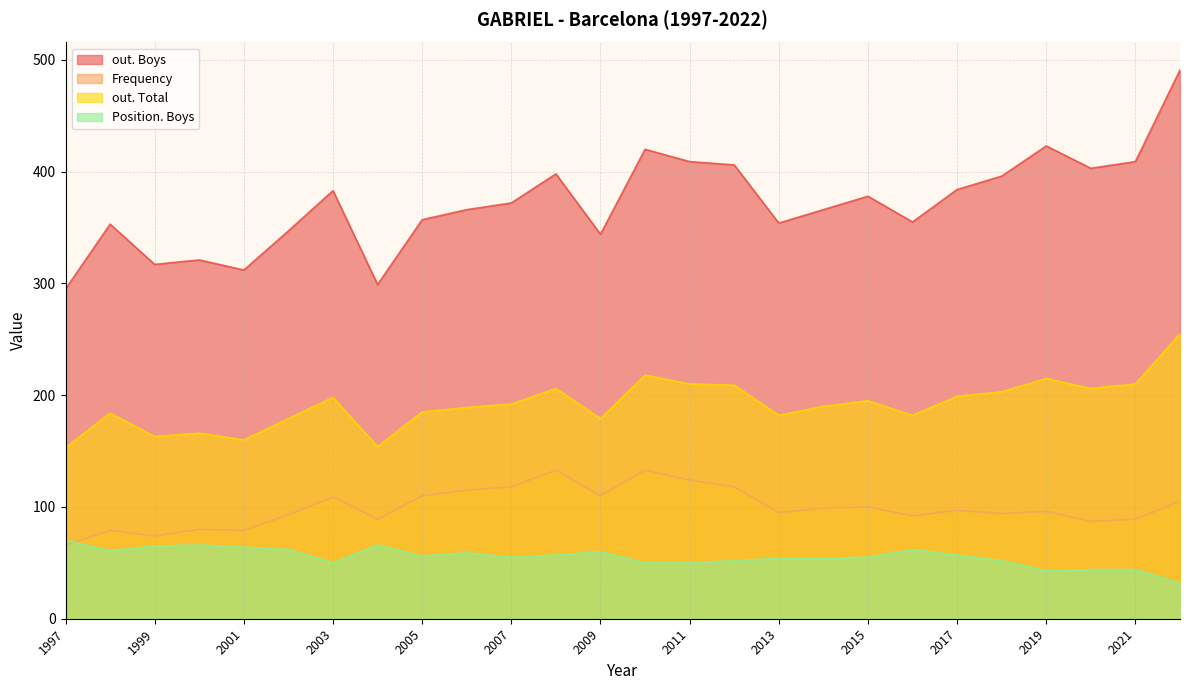

Between which two adjacent categories do Position. Boys and Frequency first intersect?

1998 and 1997